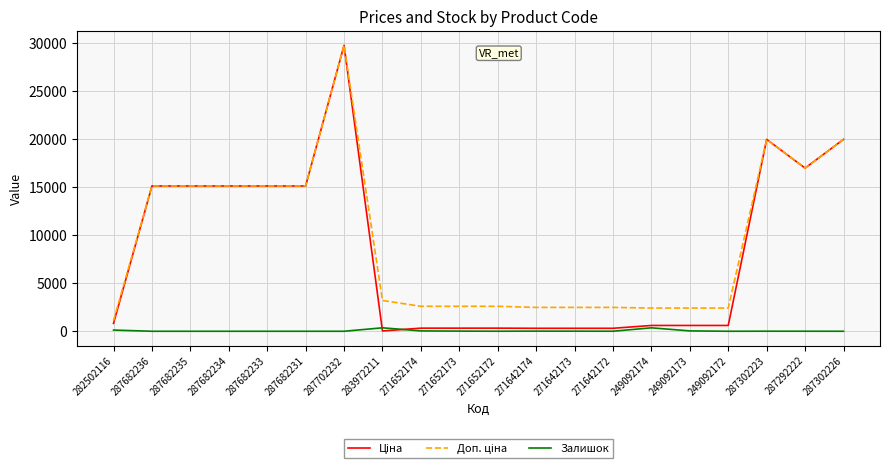

Which label corresponds to the largest value in the chart?

287702232